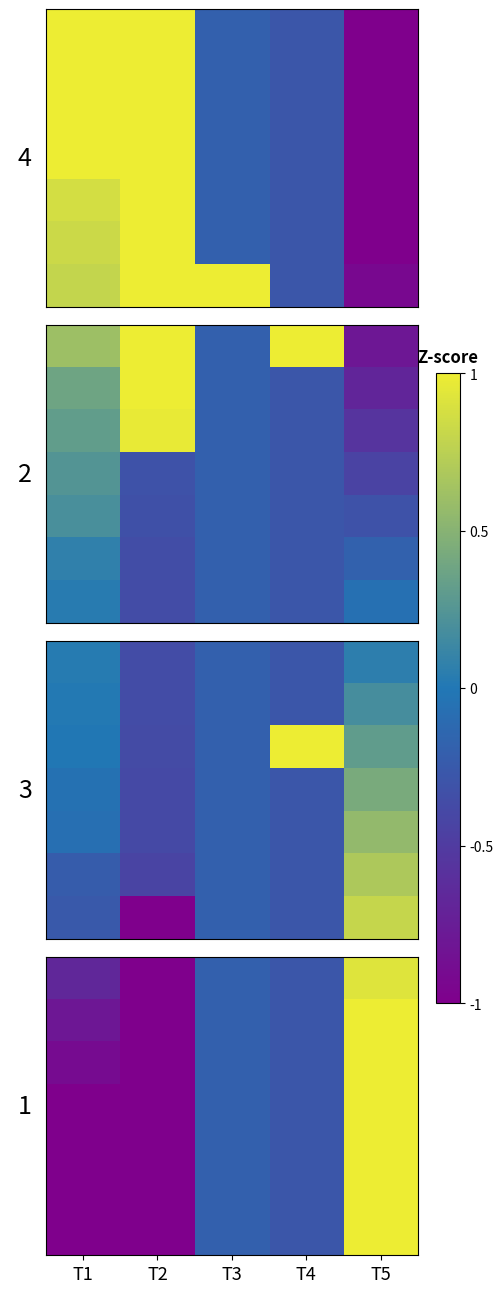

What is the greatest value displayed?

1.5